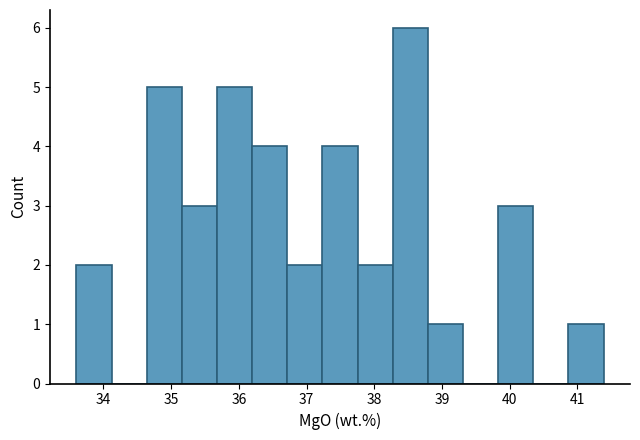

How tall is the bar that spans 33.6 to 34.1 on the x-axis? Neither the bar edges nor the heights are printed on the chart, so give them approximately, as read against the axes.

2